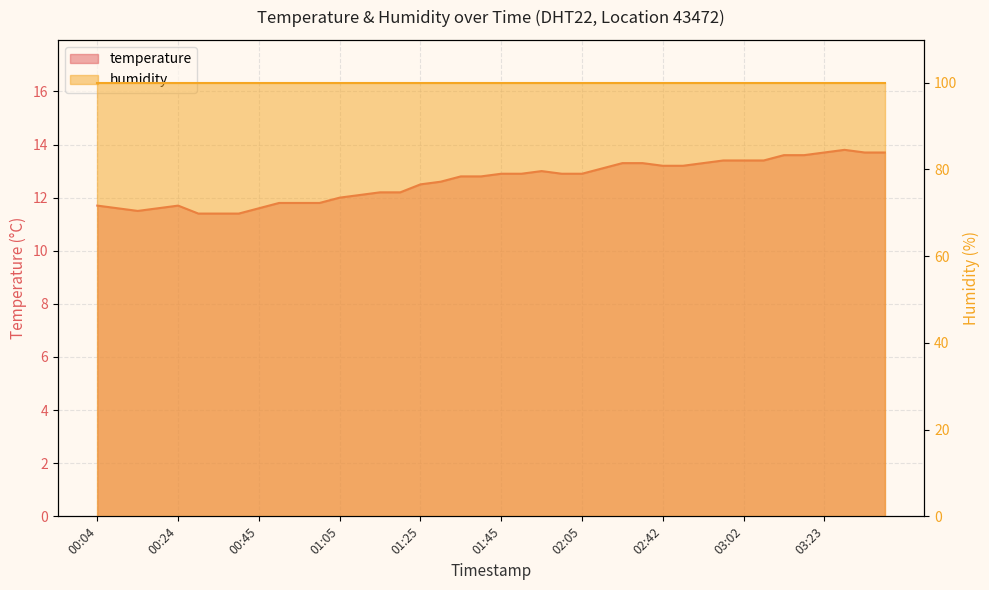

Which label corresponds to the largest value in the chart?

03:28